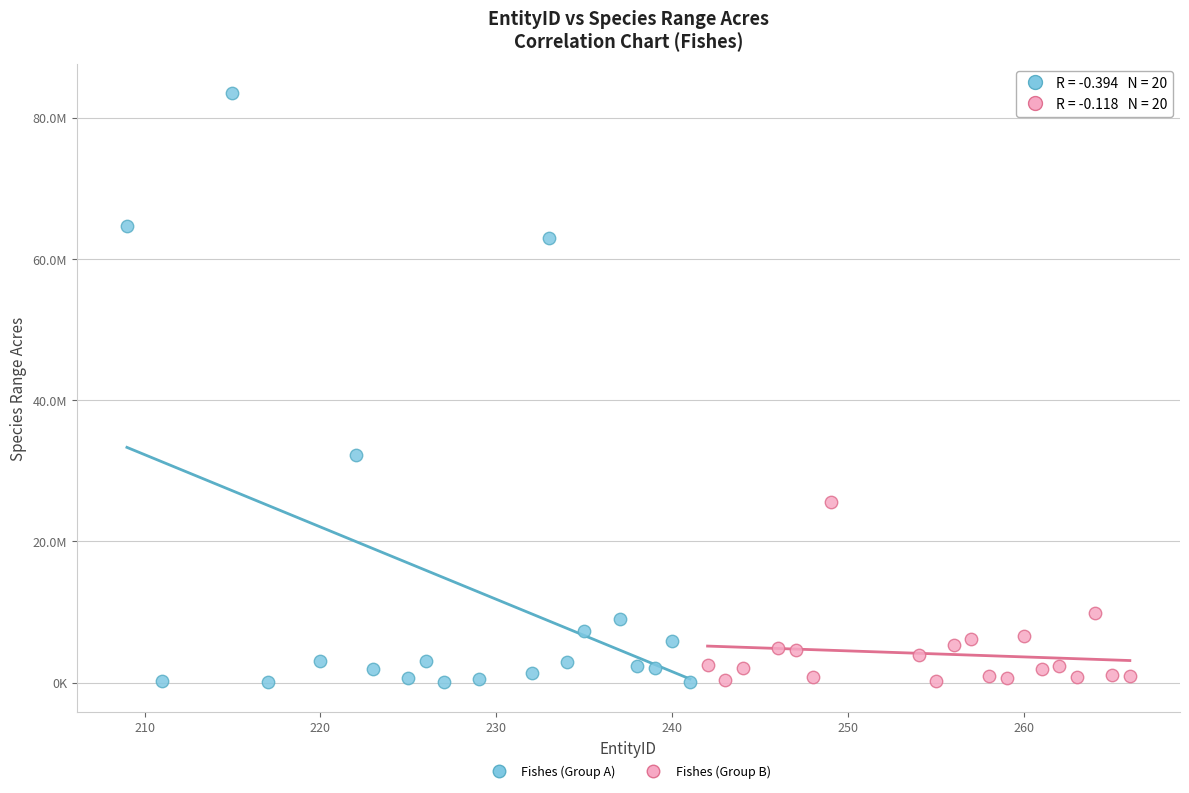

Which series has the largest Y range (max minus min)?

Fishes (Group A)